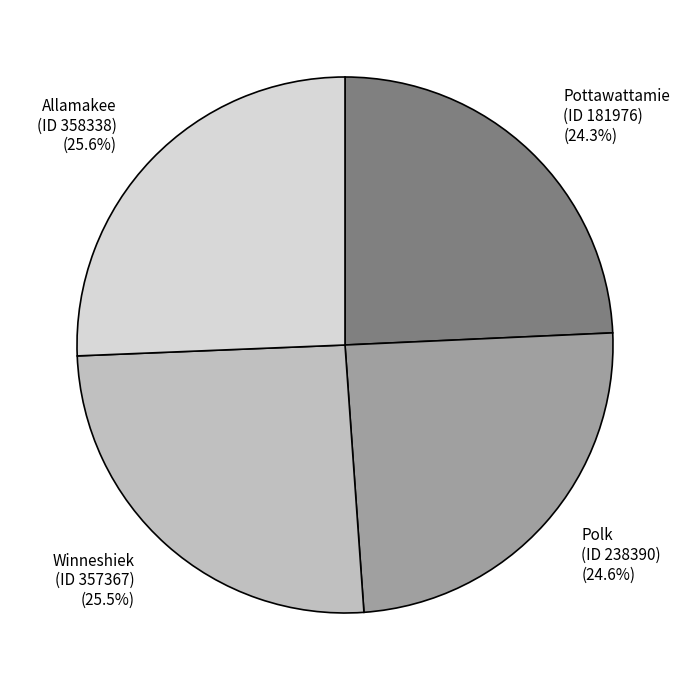

Approximately how many times larger is the value at Allamakee (ID 358338) compared to Pottawattamie (ID 181976)?

1.1